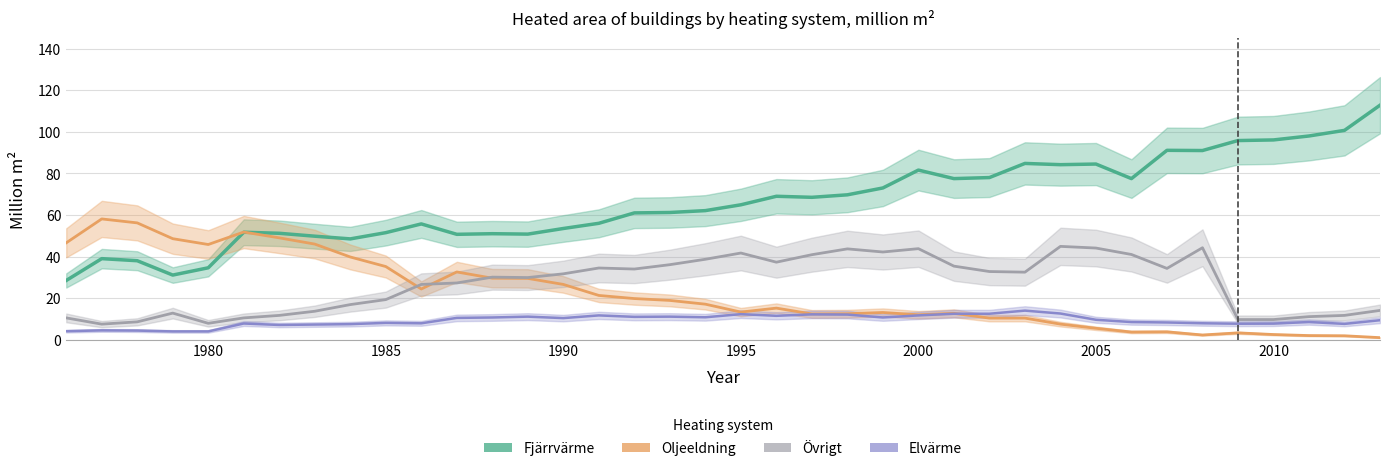

What is the value of the Övrigt point at the 19th from the left?

38.7